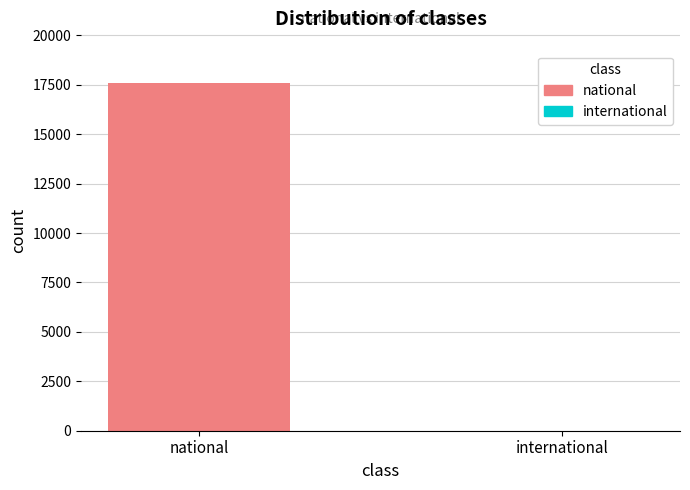

What are all the series names shown in the legend?

national, international